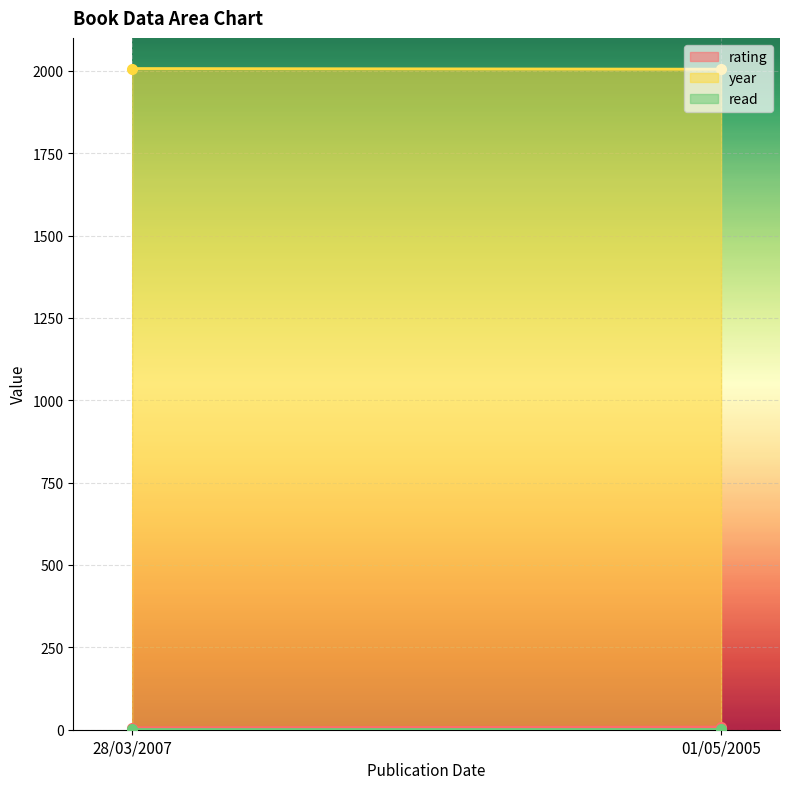

Reading right to left, extract all data points from this chart.

rating: 8	6
year: 2005	2007
read: 1	1